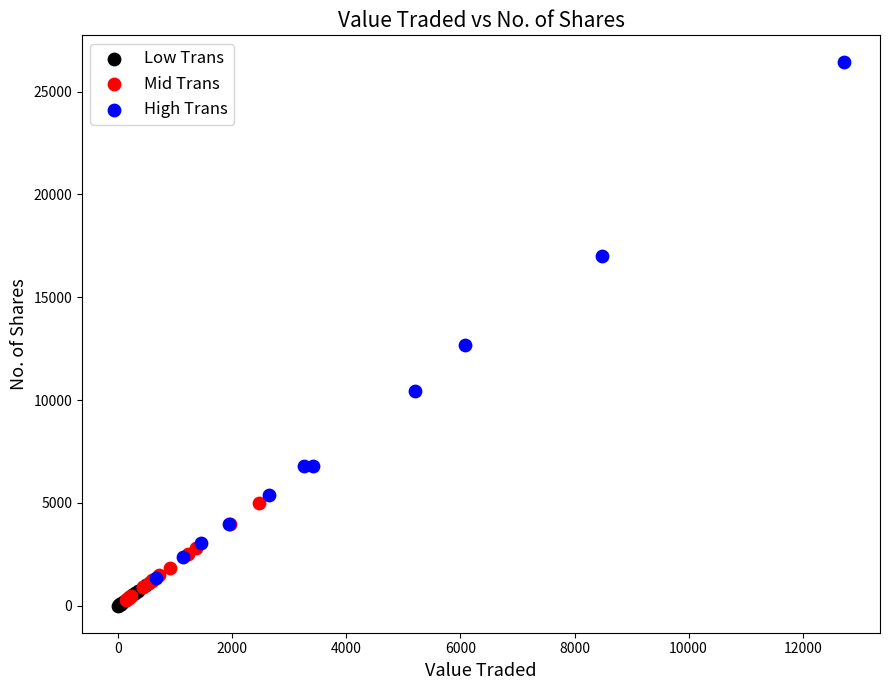

Which series has the largest Y range (max minus min)?

High Trans